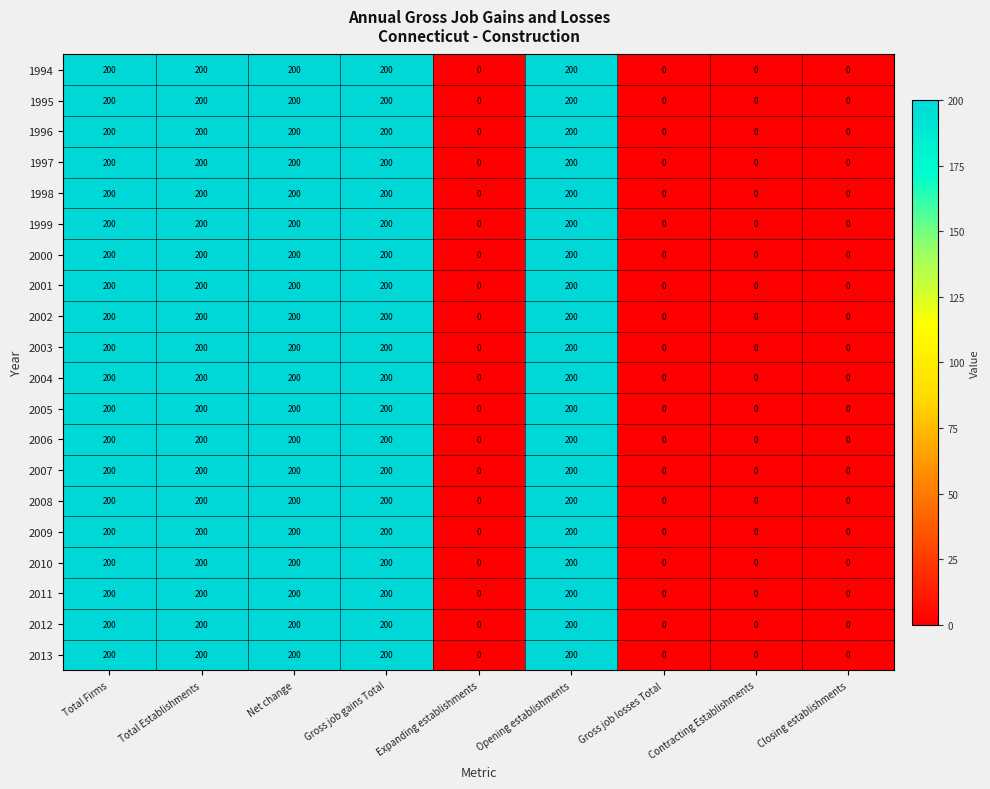

What is the highest value of the 2012 series?

200